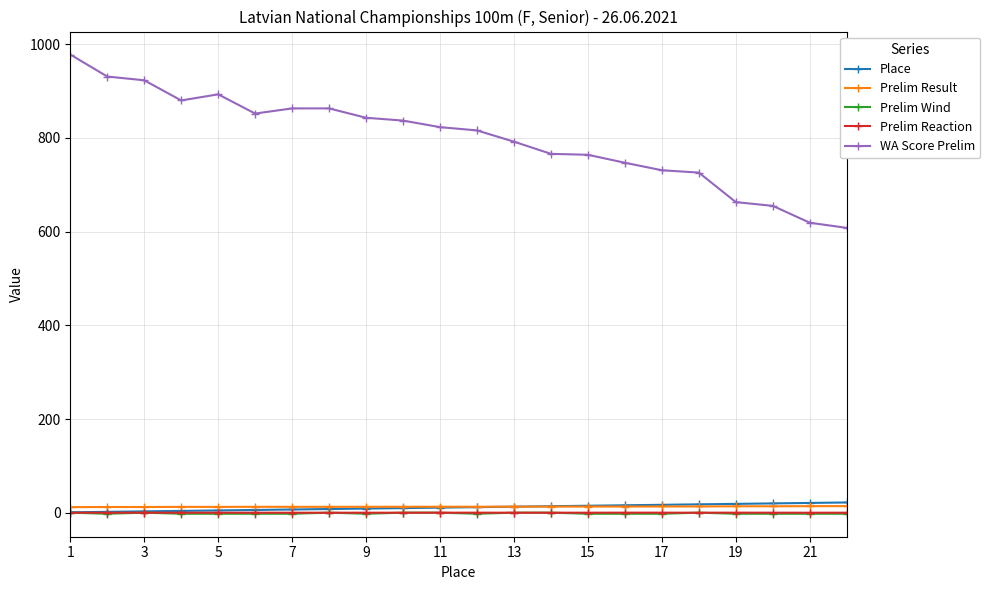

True or false: Prelim Reaction has more than 0 interior local peaks.

True